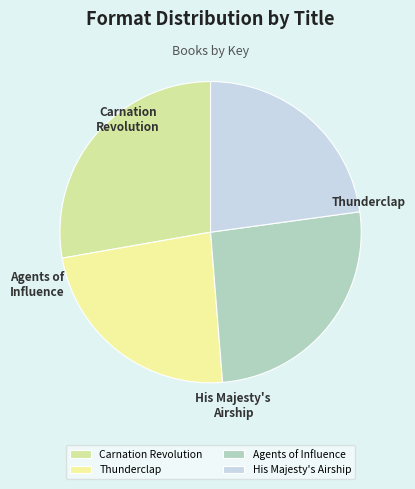

Between Thunderclap and His Majesty's Airship, which is larger?

Thunderclap